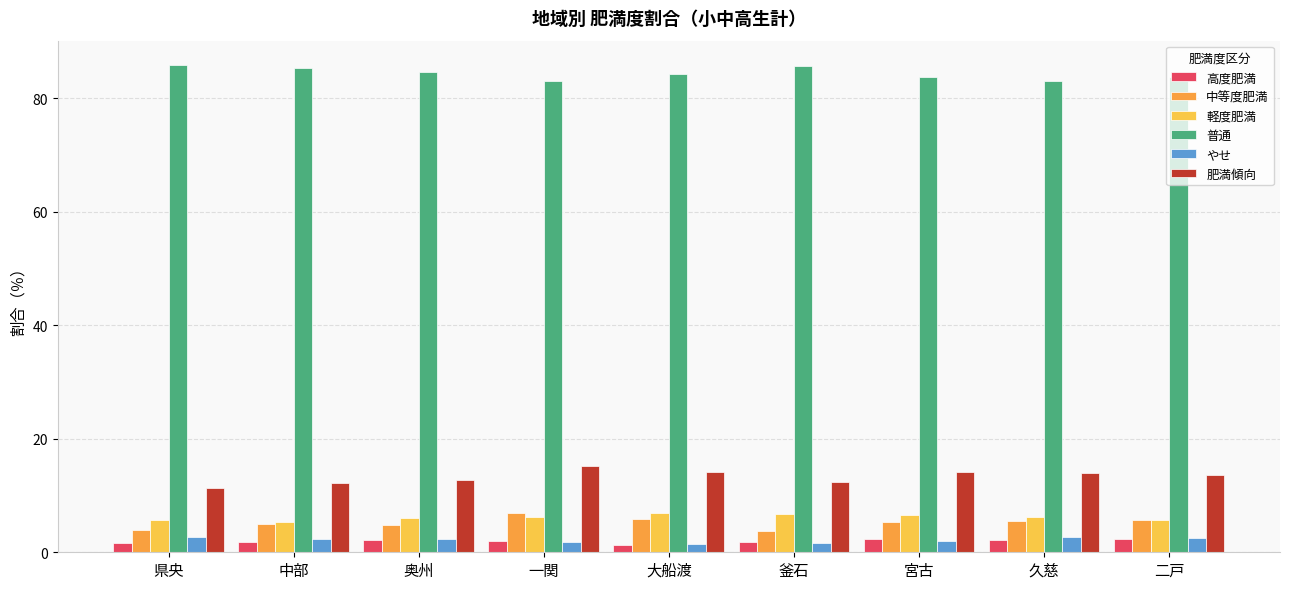

What is the sum of all やせ values?

19.6